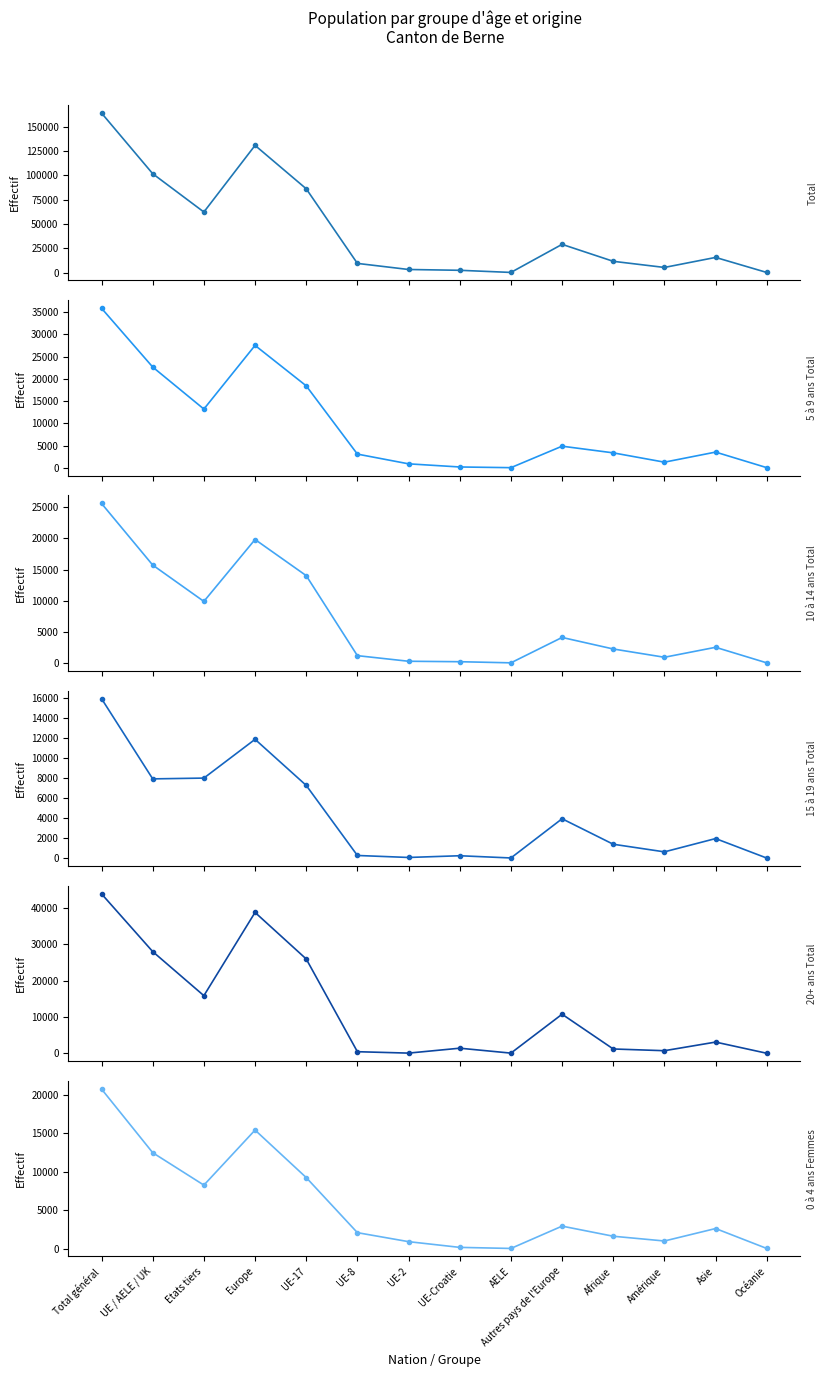

Does the chart display data point markers on the line(s)?

Yes